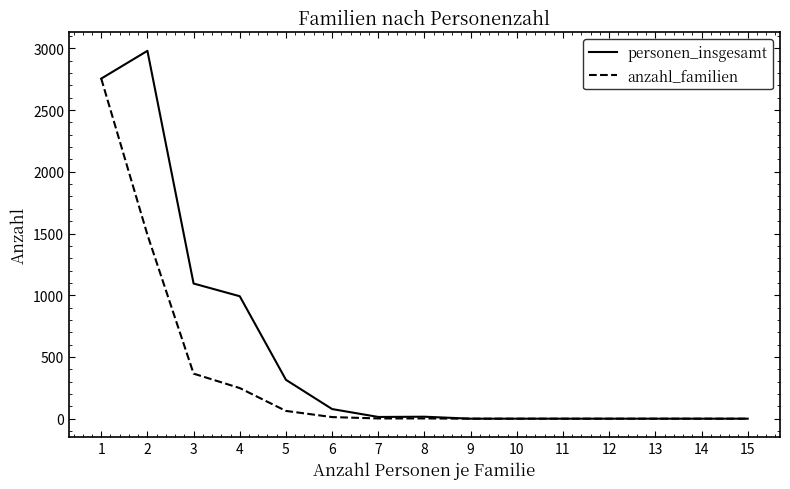

Which series has the widest spread of values?

personen_insgesamt